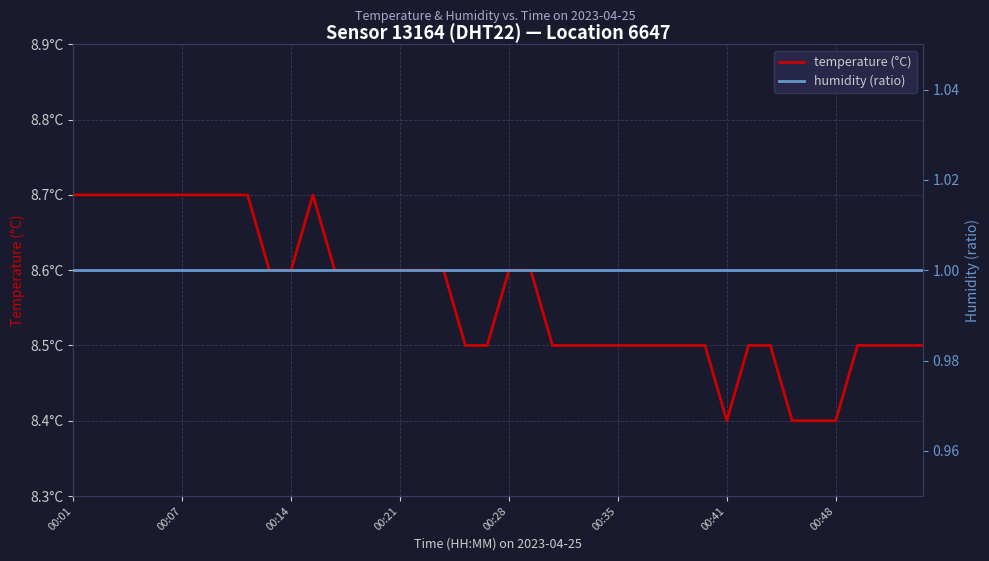

Rank the series at 17 from highest to lowest value.

temperature (°C), humidity (ratio)